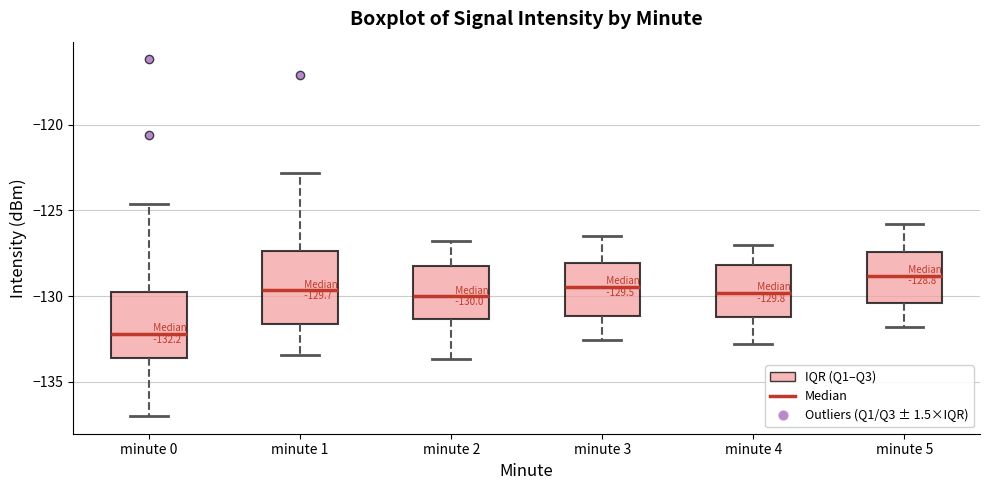

Which box's median line is the lowest?

minute 0